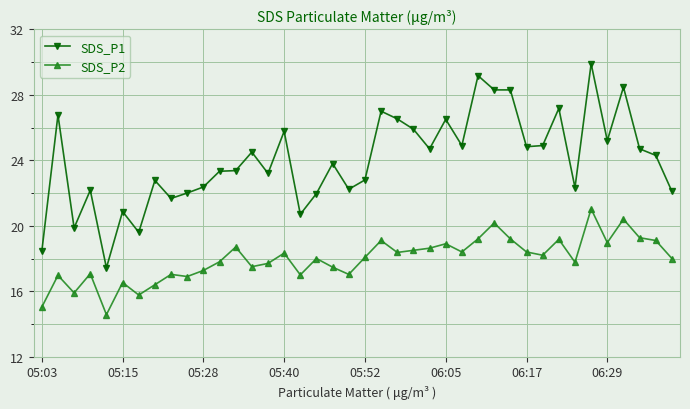

What is the difference between the maximum and minimum values in the SDS_P1 series?

12.5